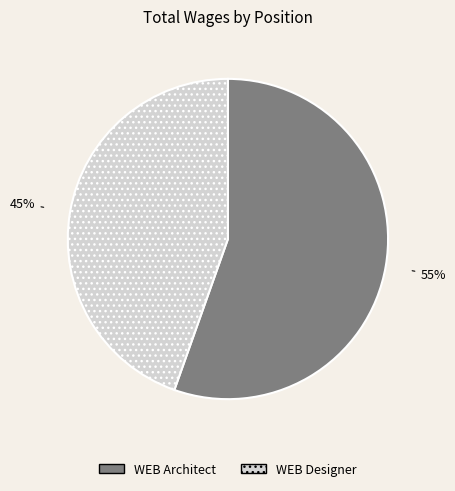

To the nearest percent, what is the average slice percentage?

50%